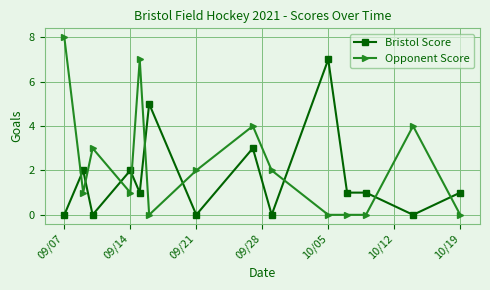

What is the maximum value shown in the chart?

8